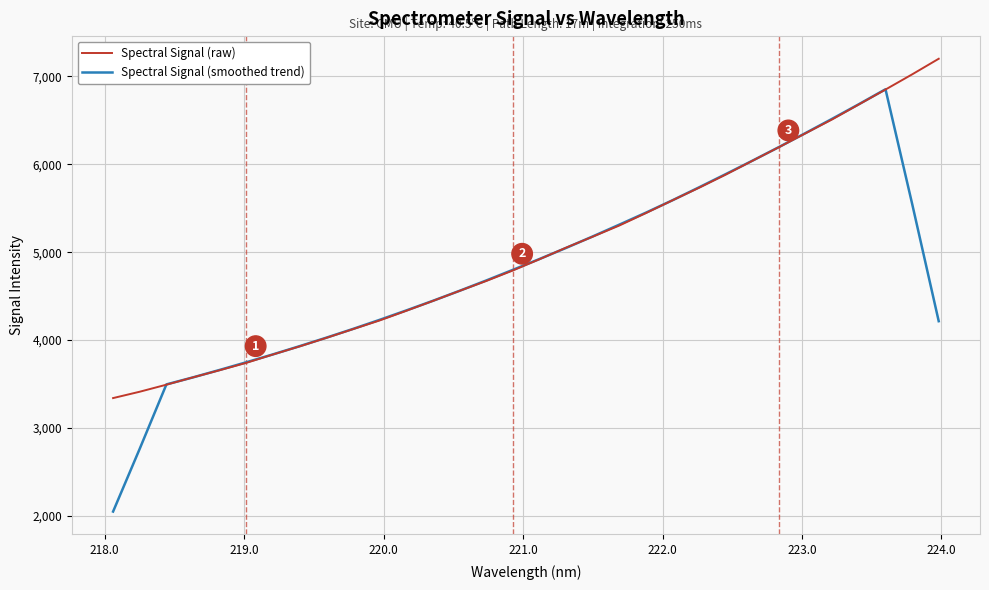

After their last crossing, which series has the higher values: Spectral Signal (smoothed trend) or Spectral Signal (raw)?

Spectral Signal (raw)